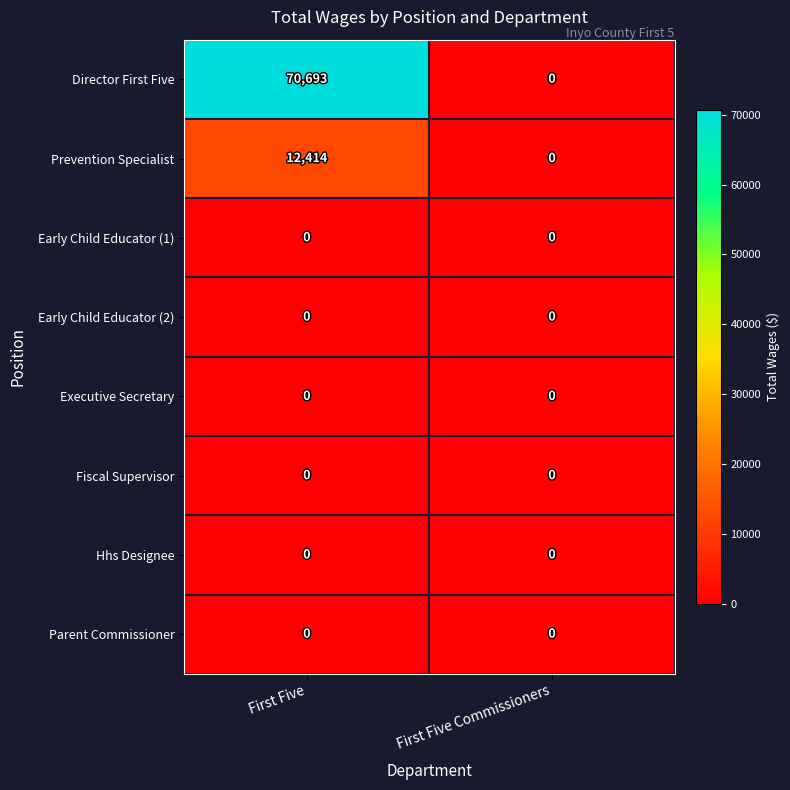

At which category is the sum across all series the highest?

First Five